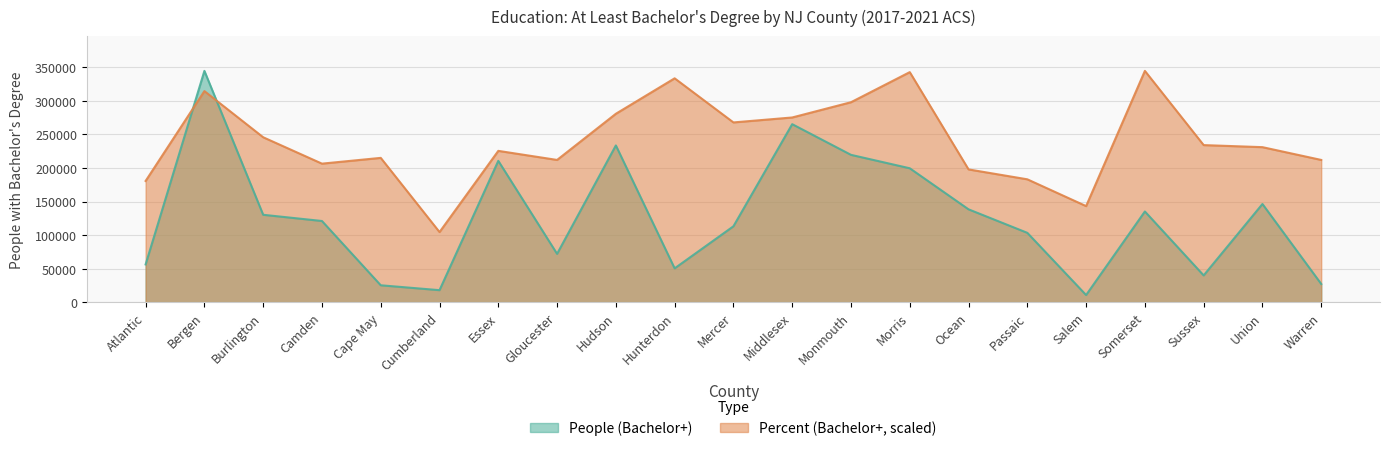

What is the label of the 20th point from the right?

Bergen